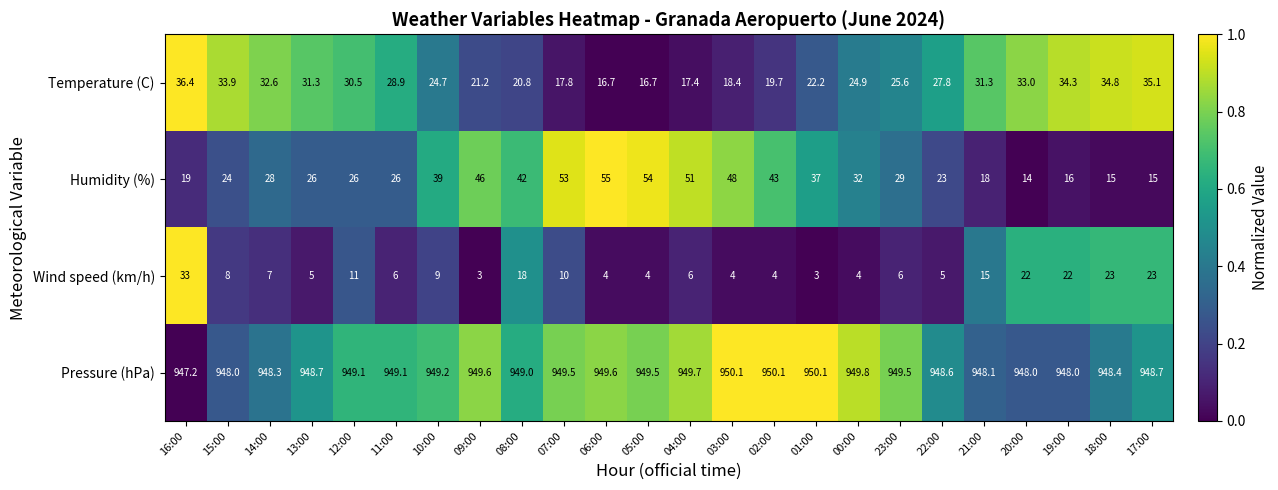

Is it true that Humidity (%) equals 25.7 at 05:00?

False